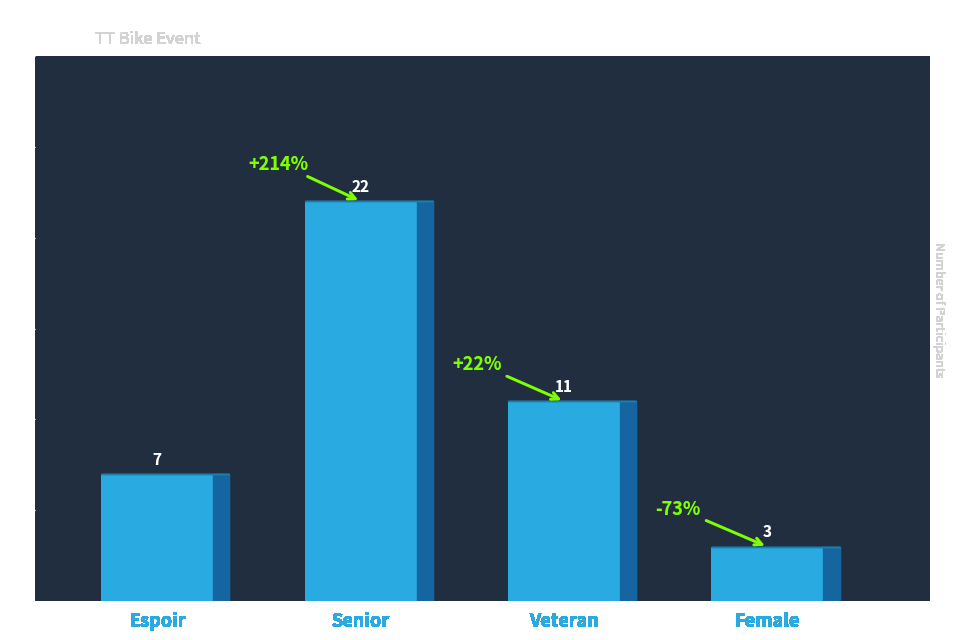

What is the greatest value displayed?

22